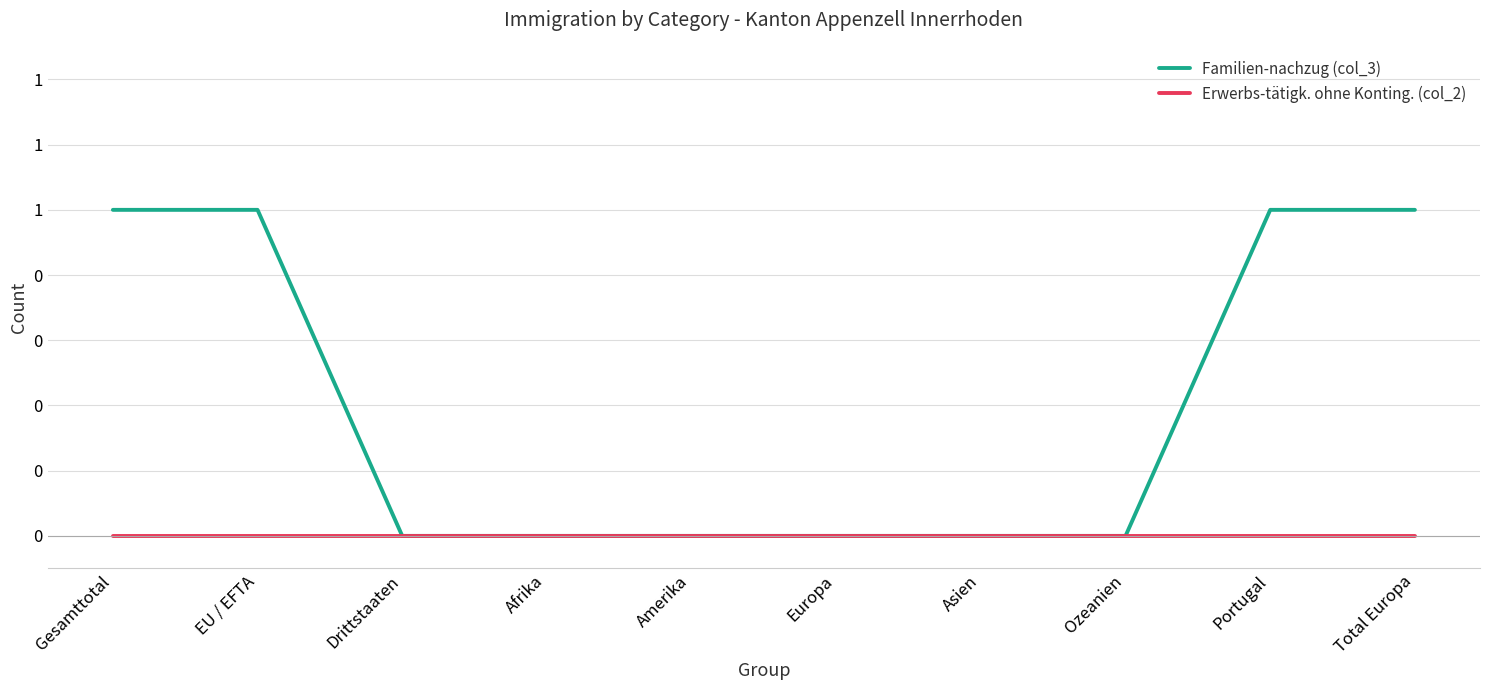

At EU / EFTA, list the series in order from largest to smallest.

Familien-nachzug (col_3), Erwerbs-tätigk. ohne Konting. (col_2)